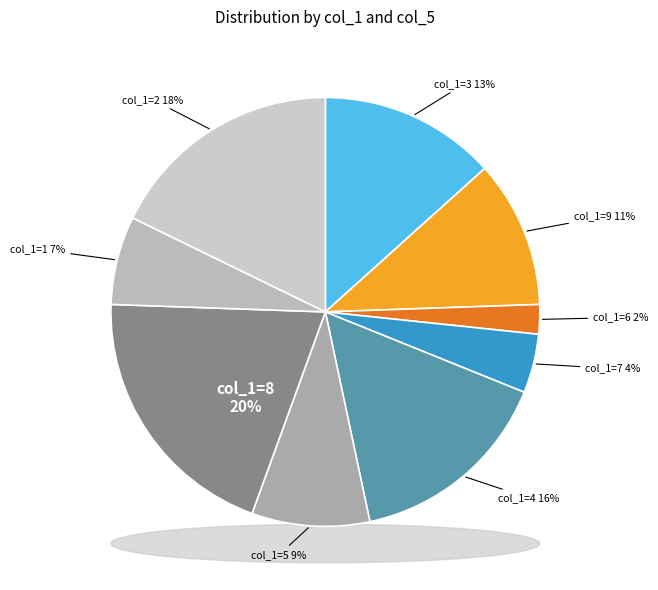

Rank the categories by value from lowest to highest.

6, 7, 1, 5, 9, 3, 4, 2, 8